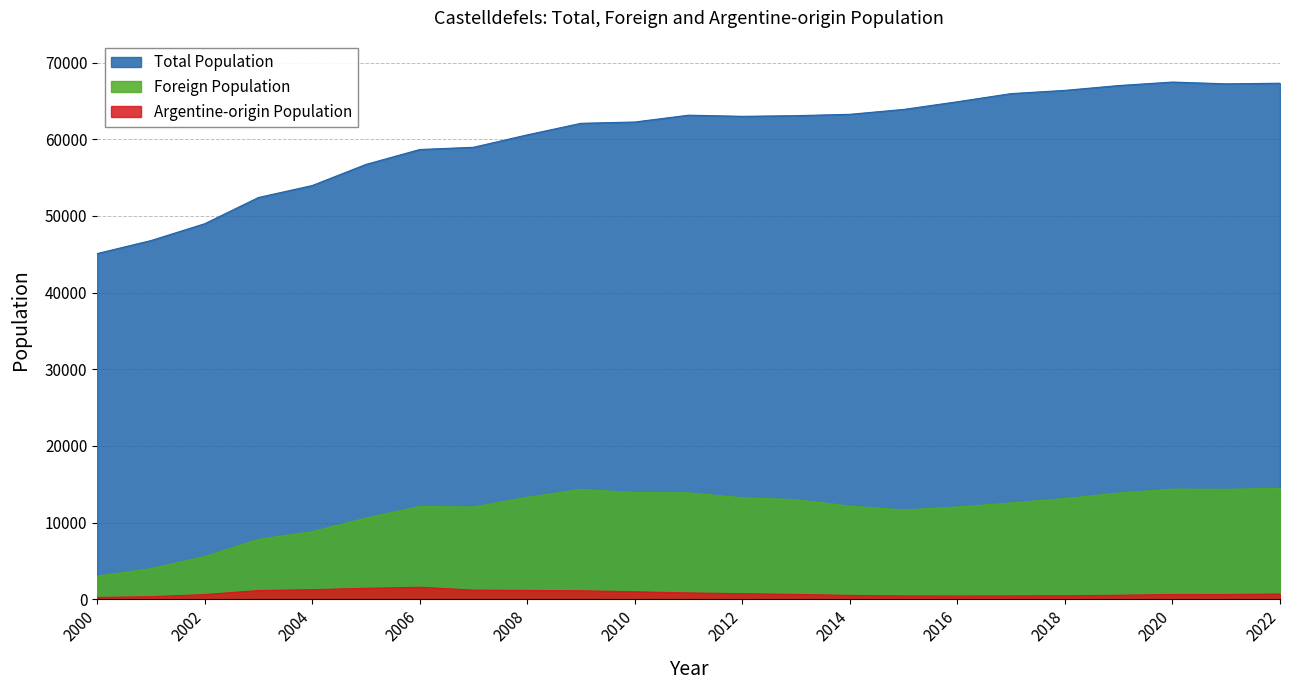

How many lines are shown in the chart?

3